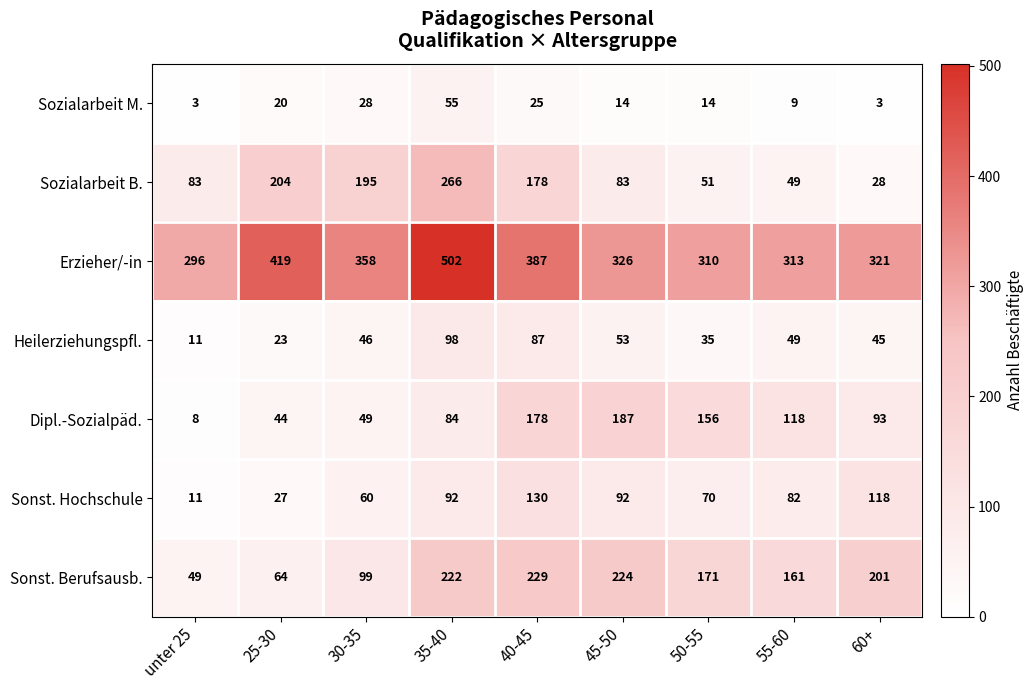

What is the difference between the maximum and minimum values in the Sonst. Hochschule series?

119